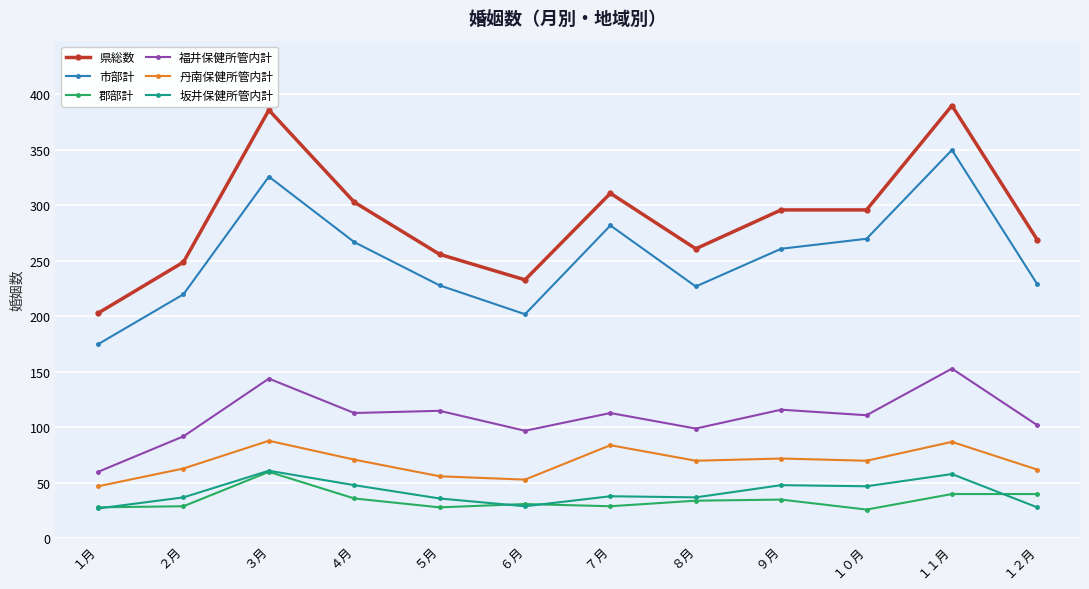

Count the number of data series in this chart.

6